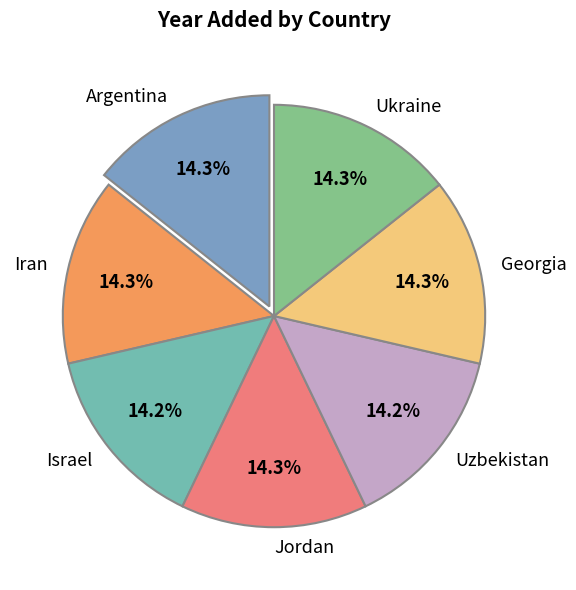

Do Uzbekistan and Jordan together represent more than half of the pie?

No